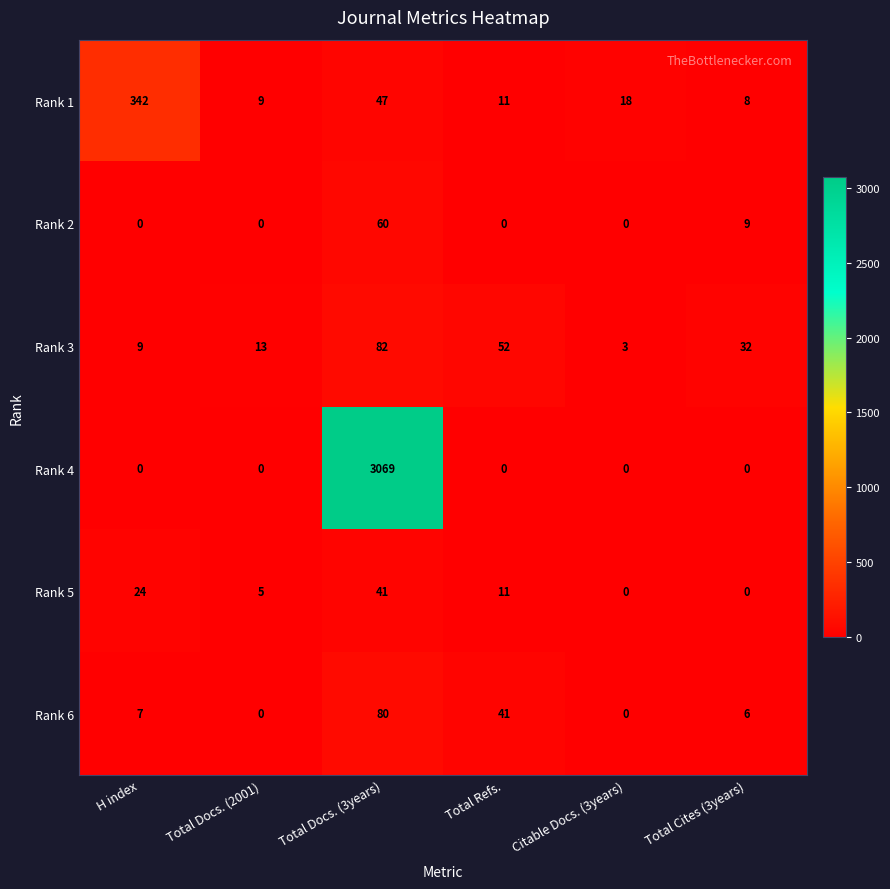

At how many categories does at least one series exceed 1852?

1